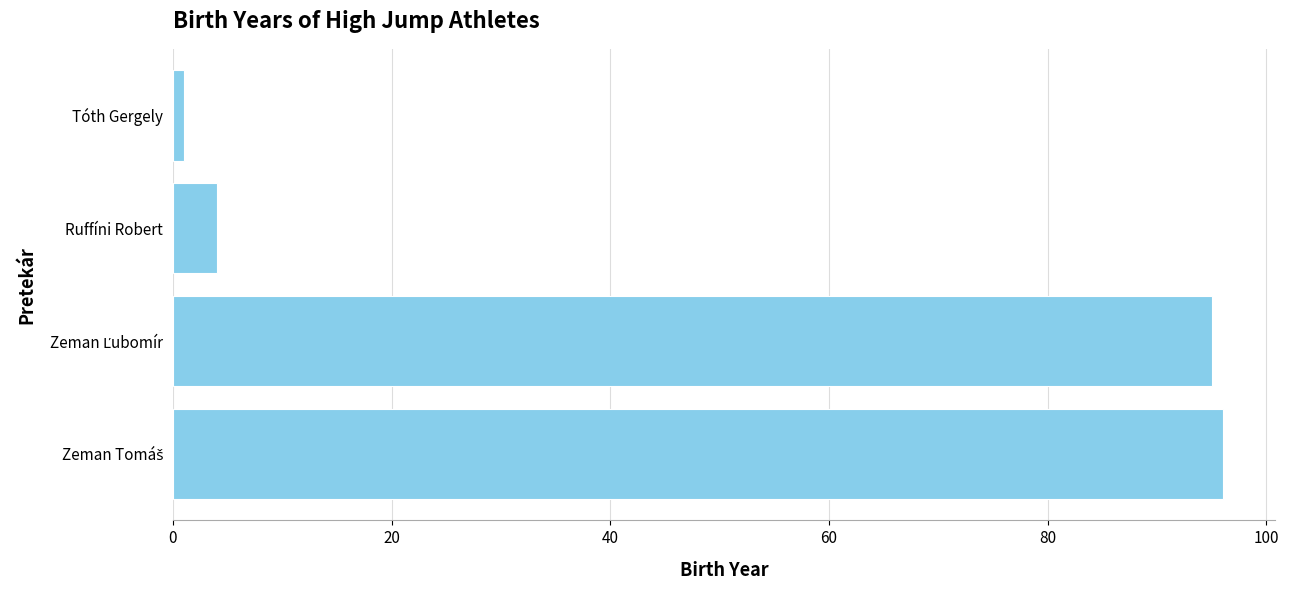

How many values are below 95?

2